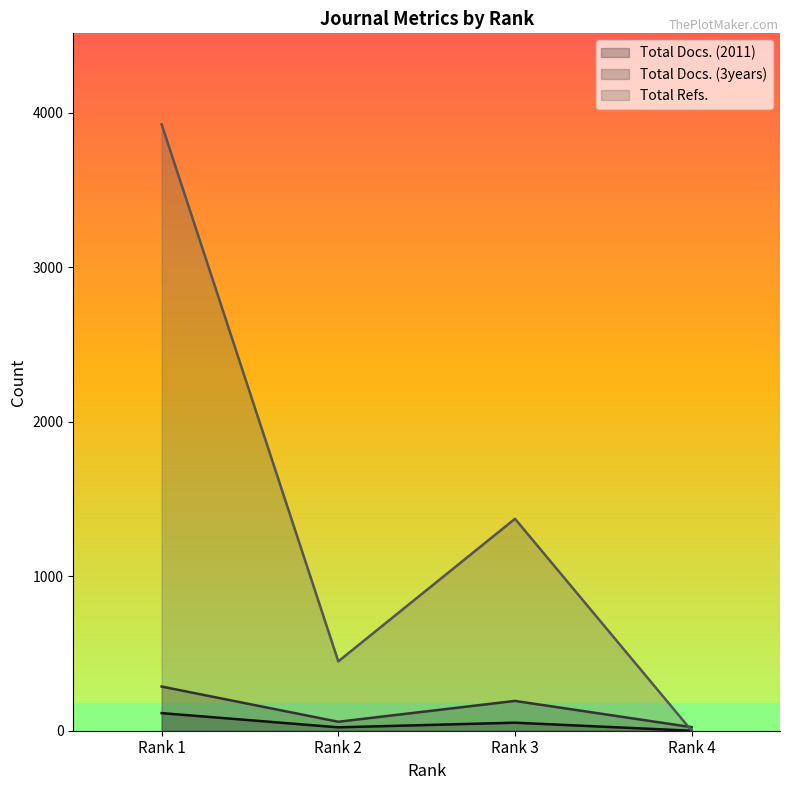

What is the spread (max minus min) of values at Rank 4?

23